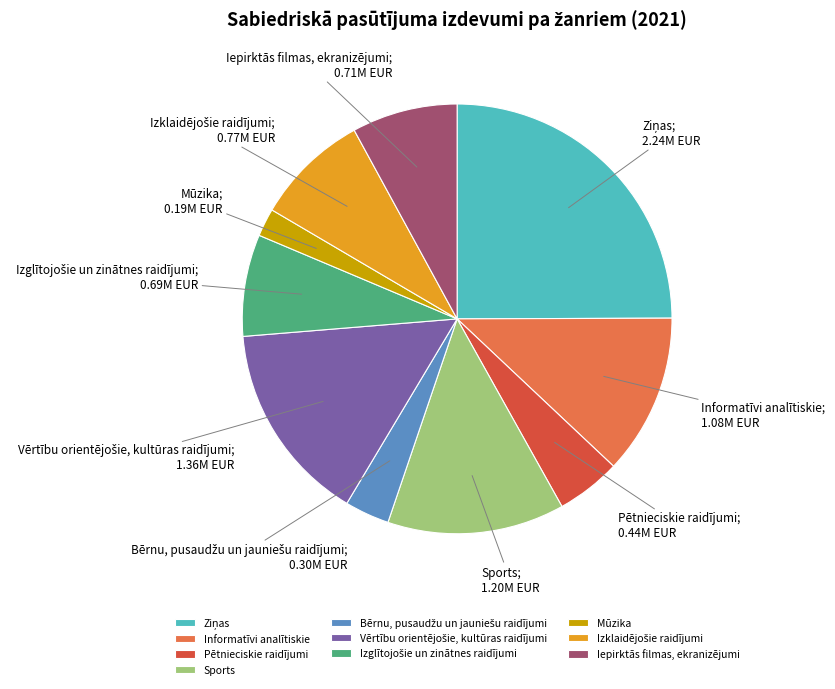

Which category has the smallest portion of the pie?

Mūzika